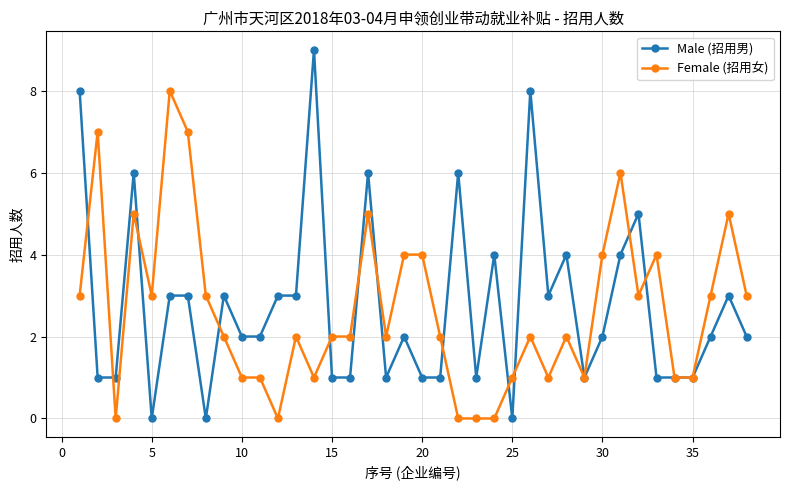

What is the sum of all Female (招用女) values?

101